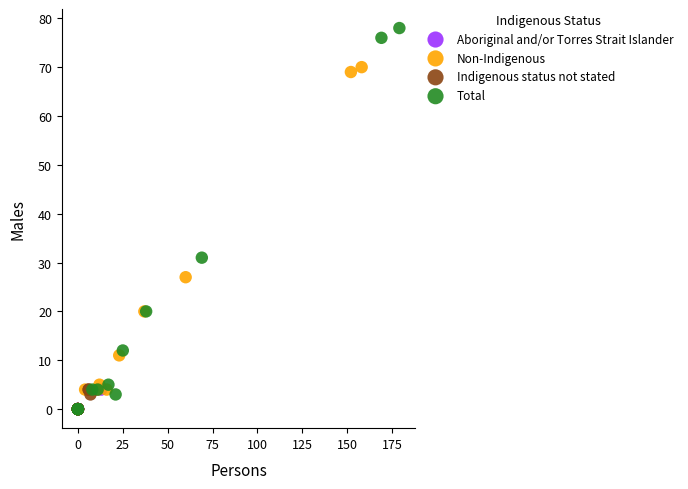

Which series reaches the maximum Y coordinate?

Total